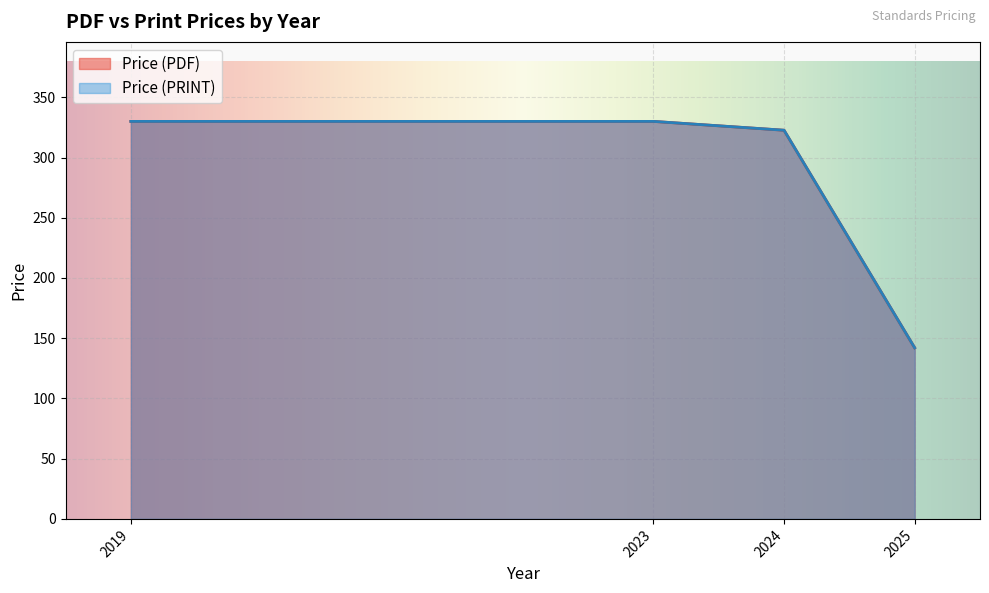

True or false: Price (PDF) and Price (PRINT) intersect in this chart.

False